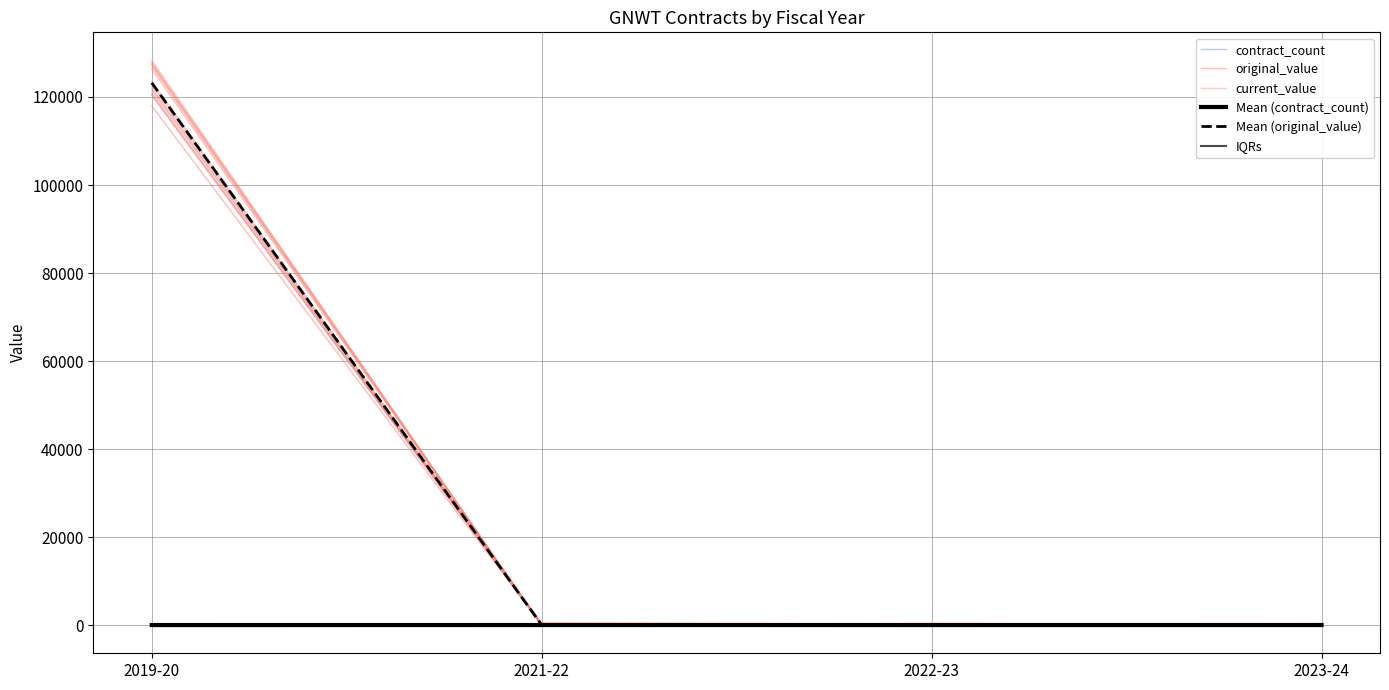

Does the chart display data point markers on the line(s)?

No